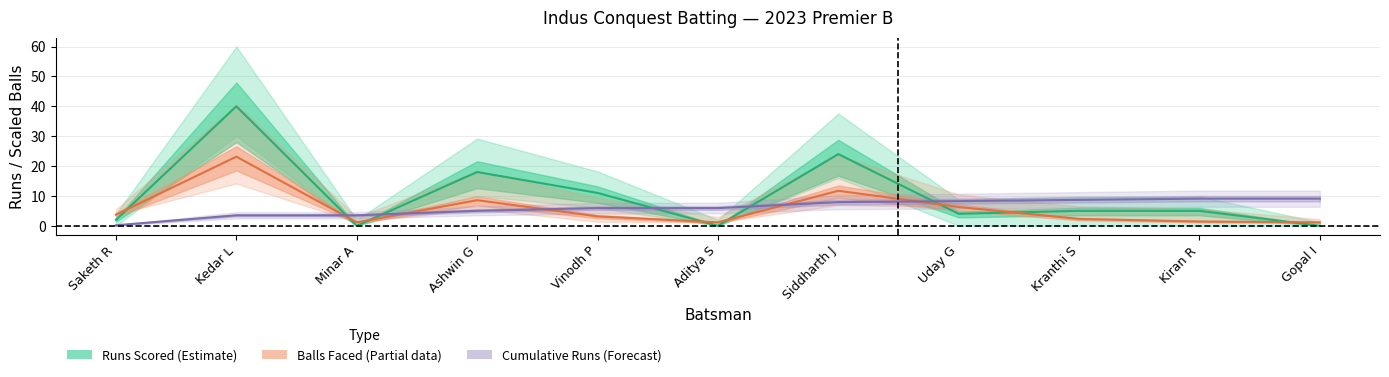

List the labels in order of Balls Faced value, smallest first.

Minar A, Aditya S, Gopal I, Kiran R, Kranthi S, Vinodh P, Saketh R, Uday G, Ashwin G, Siddharth J, Kedar L